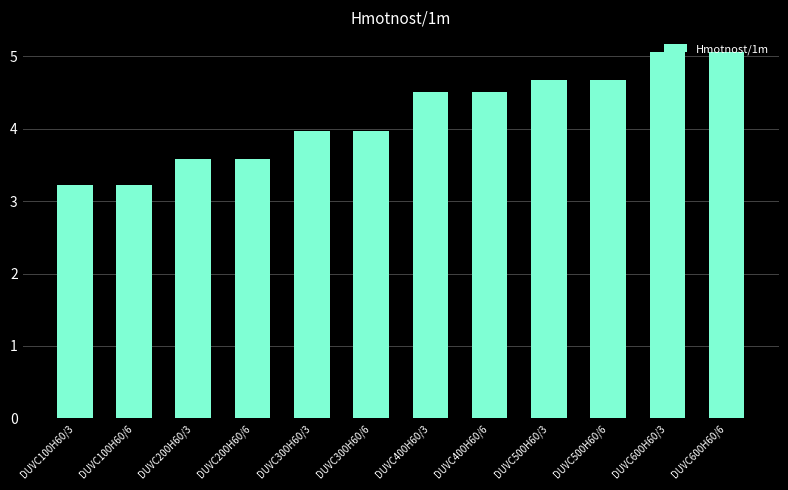

What is the ratio of the value at DUVC100H60/6 to the value at DUVC300H60/3?

0.8